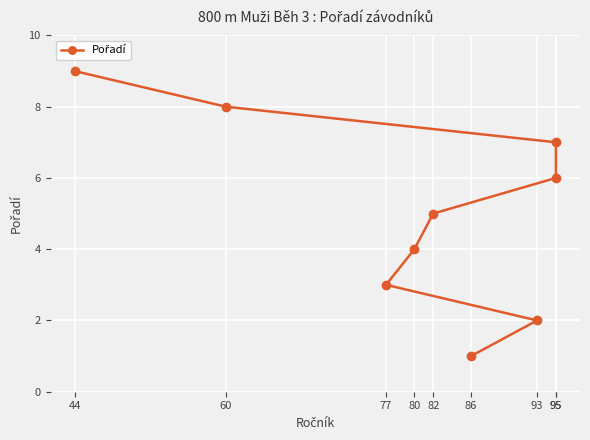

True or false: the data shows 3 at 77.

True